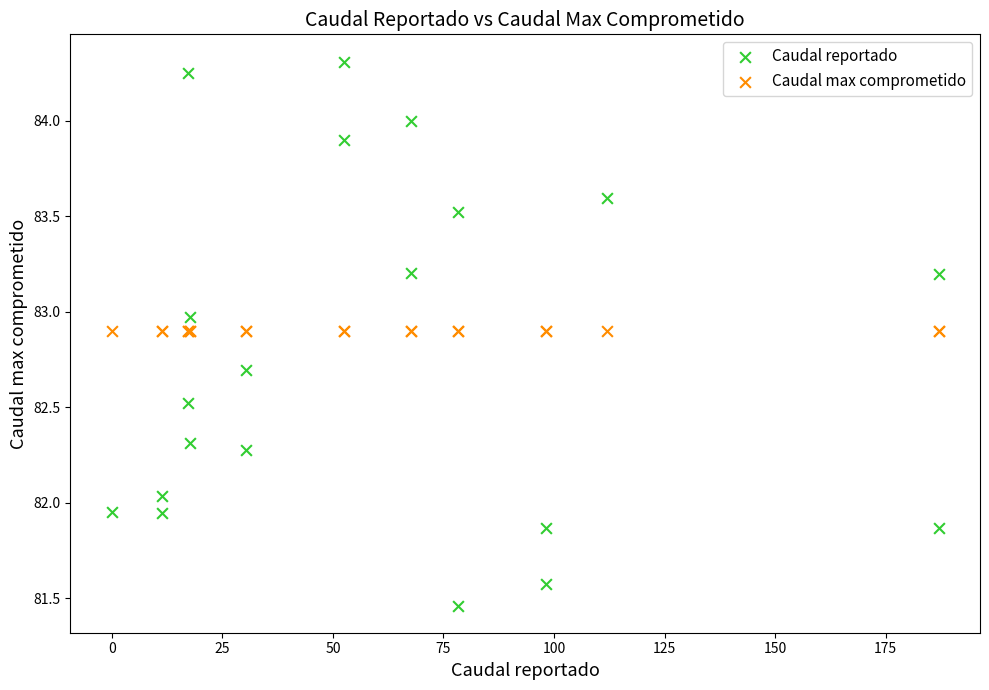

What are all the series names shown in the legend?

Caudal reportado, Caudal max comprometido